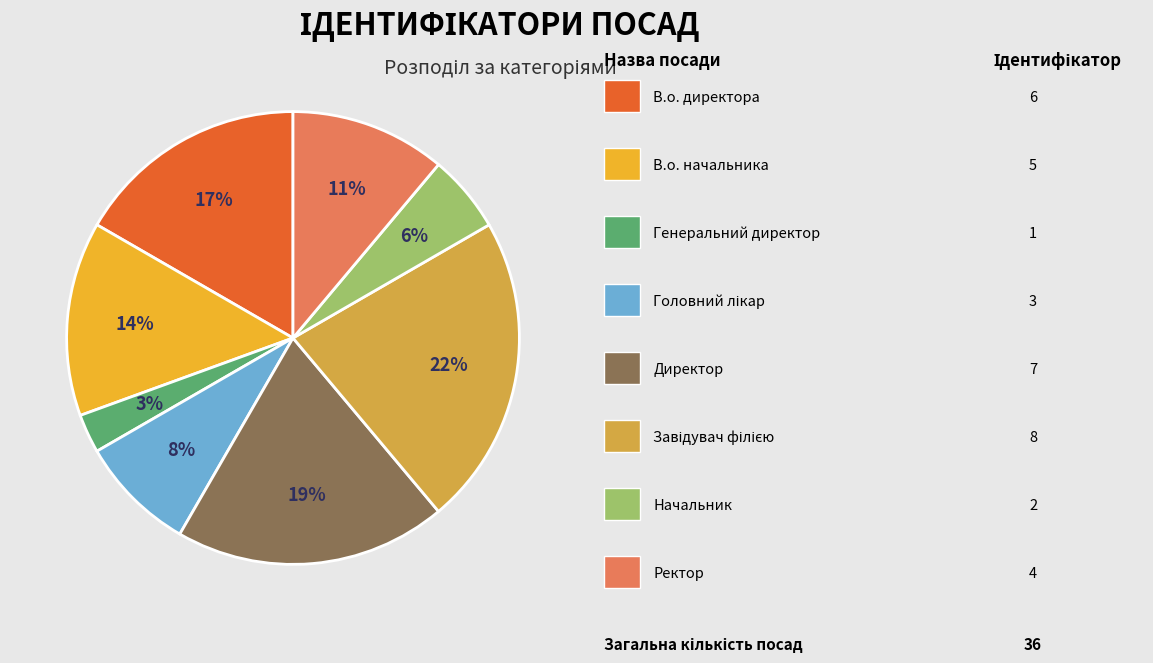

To the nearest percent, what is the difference between the largest and smallest slice percentages?

19%